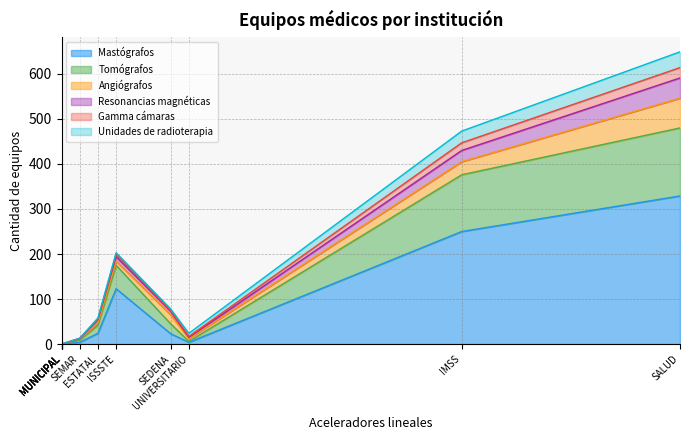

How many lines are shown in the chart?

6